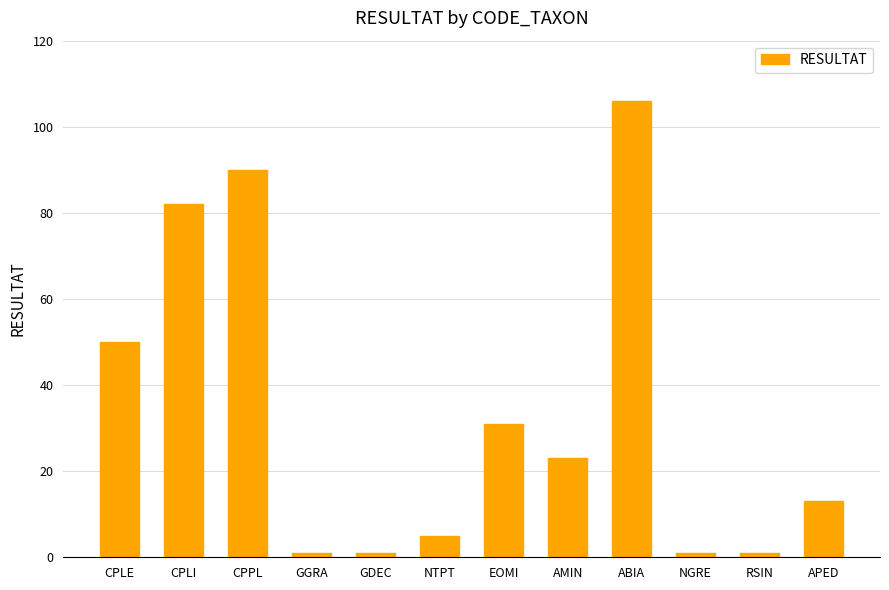

What is the difference between the second highest and second lowest values?

89